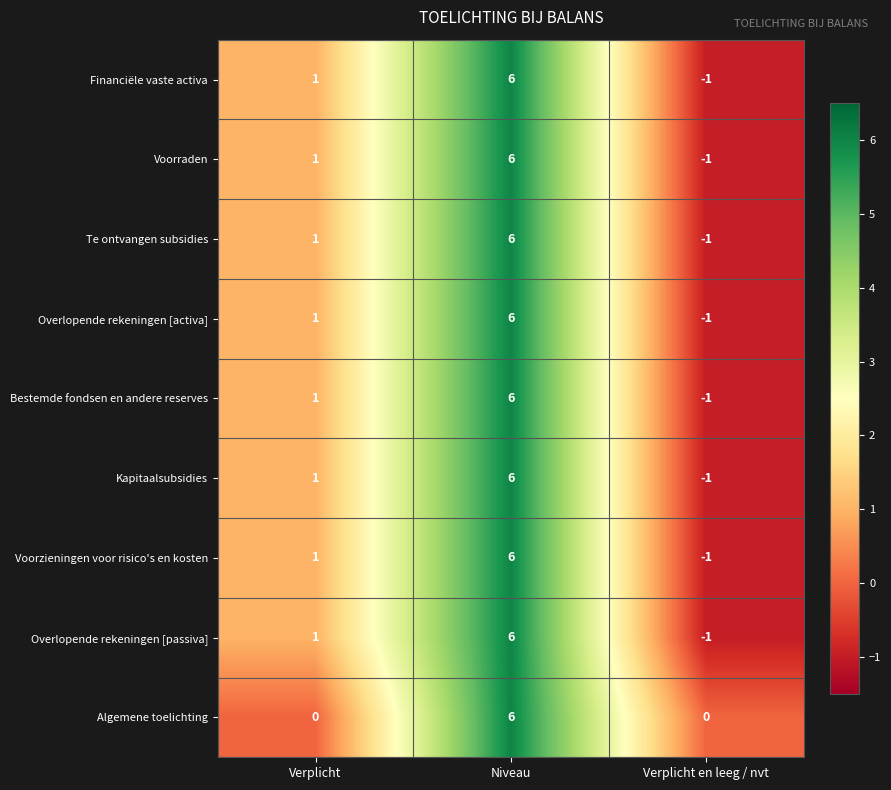

How many distinct data groups are displayed?

9